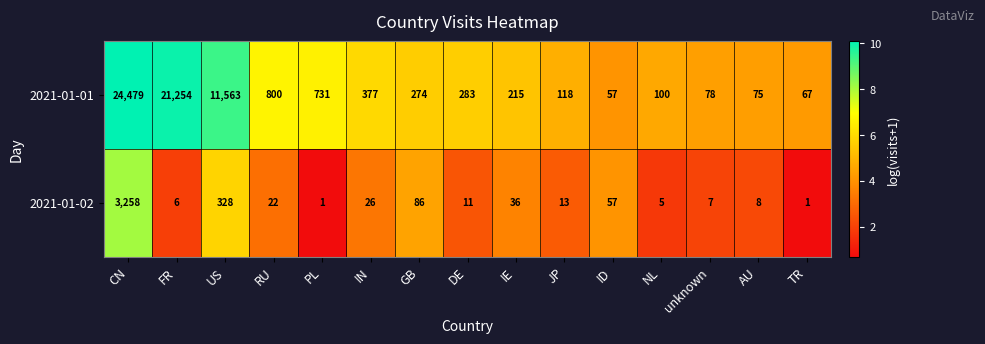

What is the sum of the 2021-01-02 values at PL and US?

329